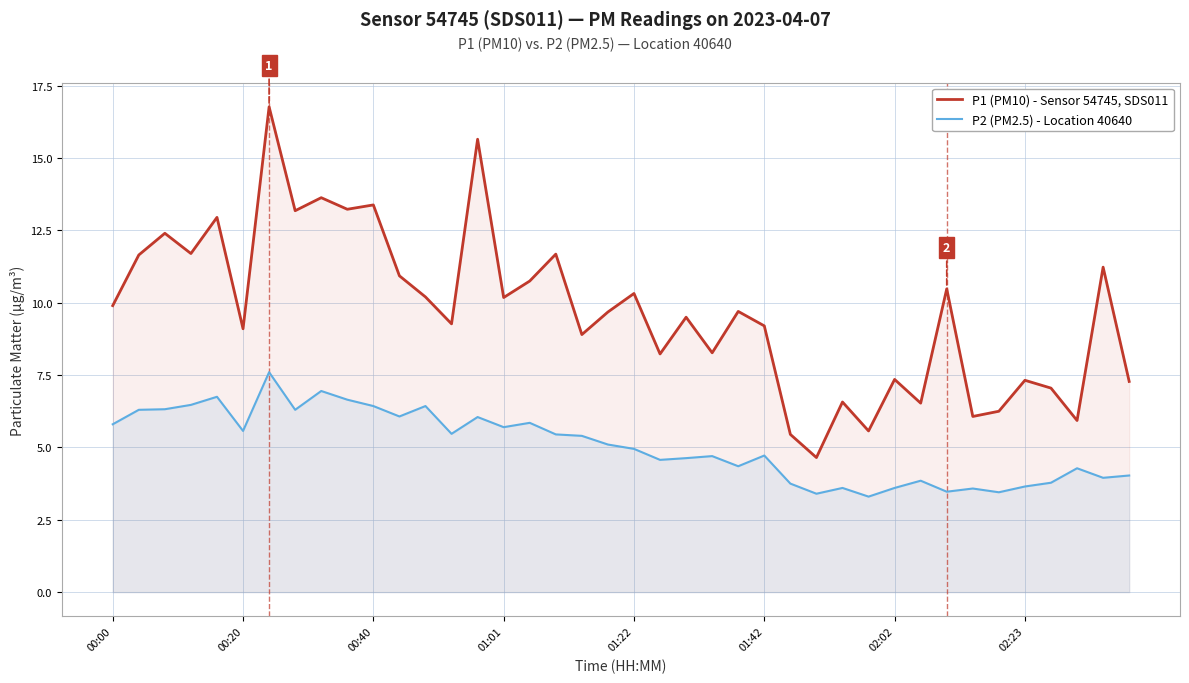

The value of P2 (PM2.5) - Location 40640 at 11 is 6.1. True or false?

True